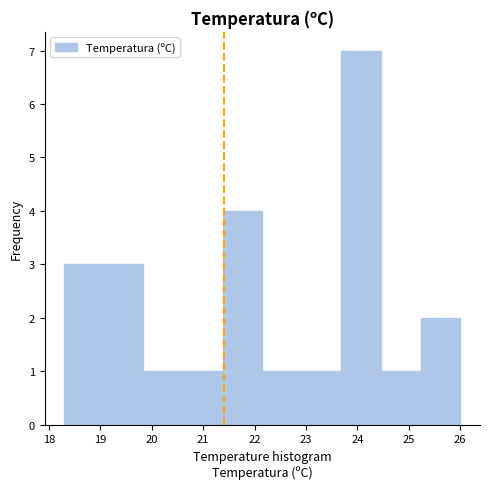

Over which range of the x-axis is the bar tallest?

23.69 to 24.46